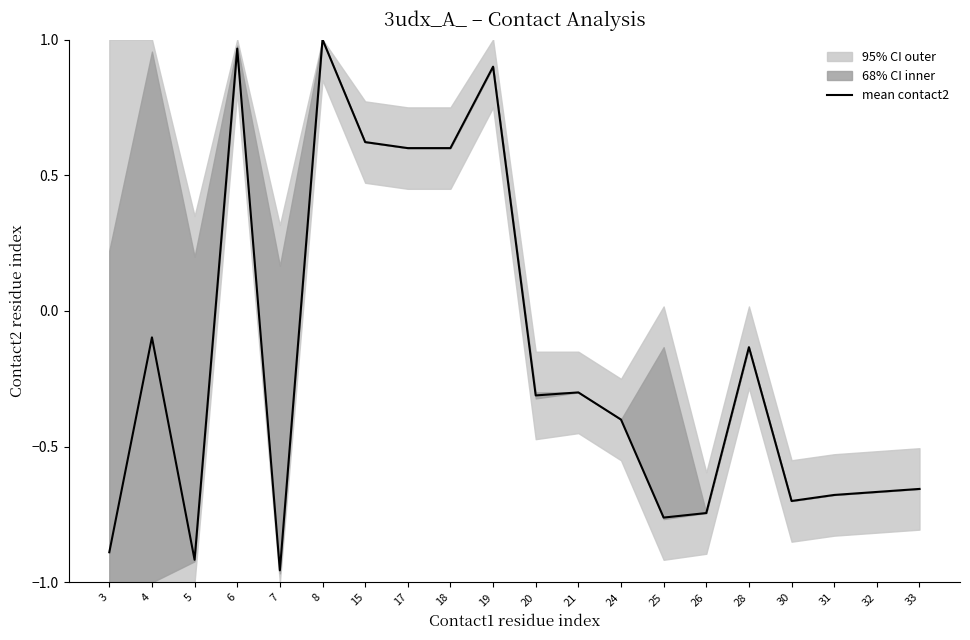

How many points are higher than both their immediate neighbors (excluding endpoints)?

6